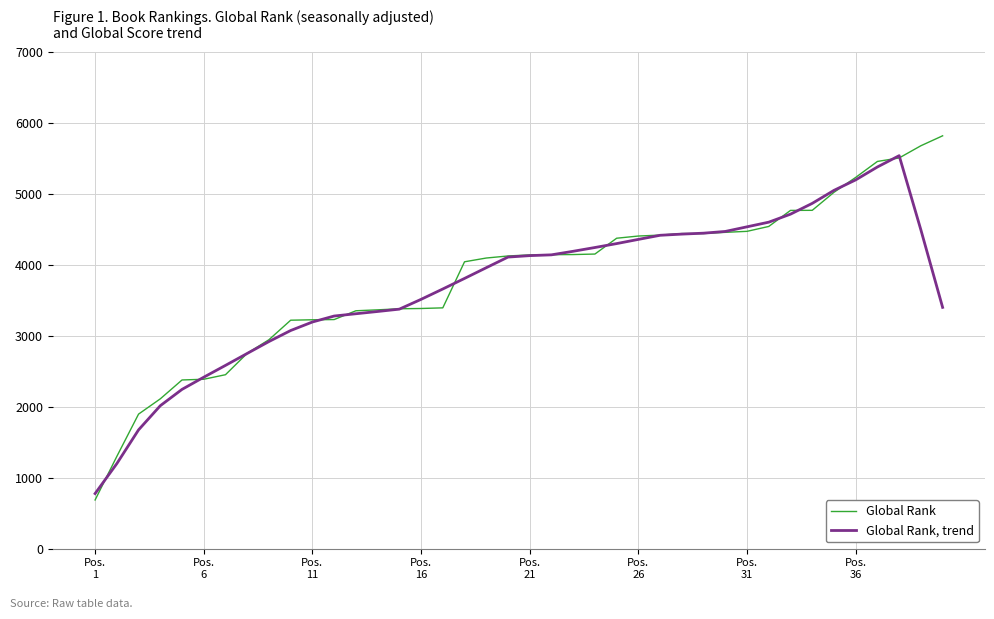

What is the minimum value shown in the chart?

686.0